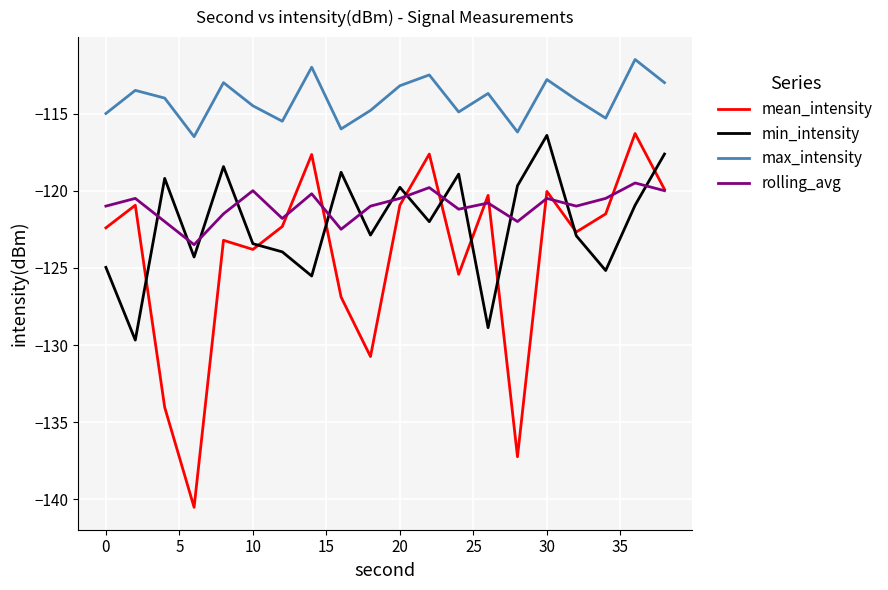

Which series has the widest spread of values?

mean_intensity